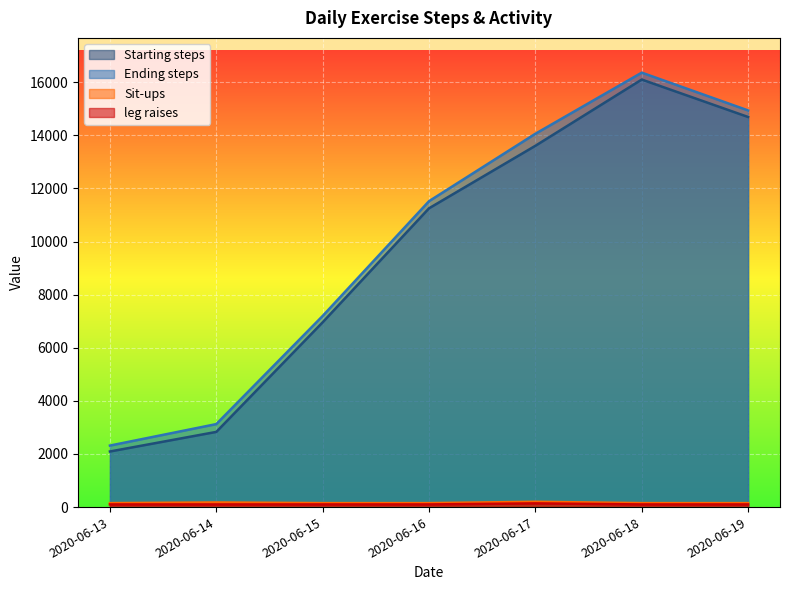

True or false: Sit-ups and leg raises cross at least once.

False